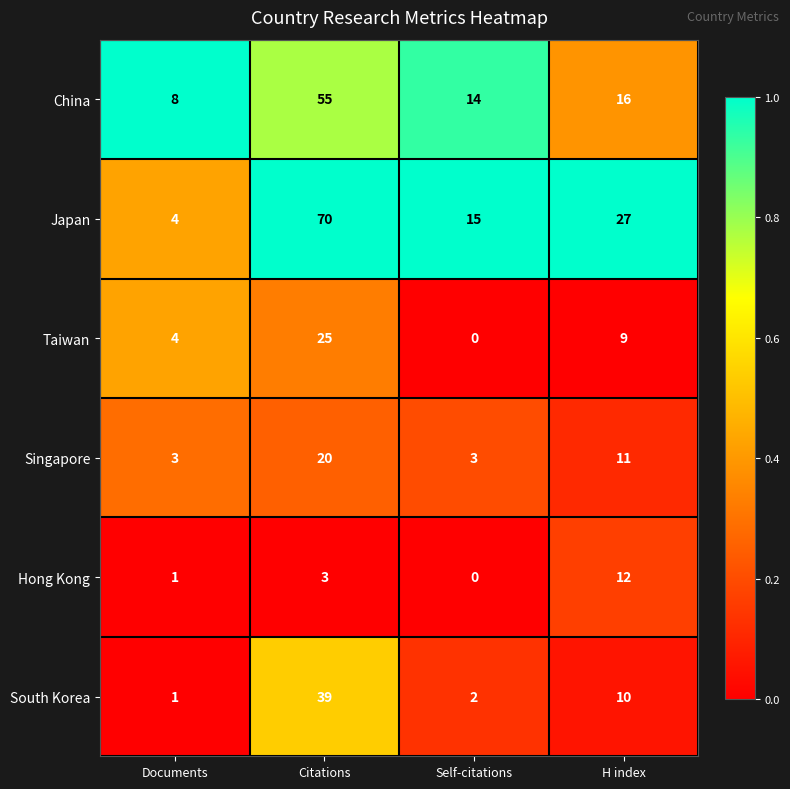

How many Singapore values are between 3 and 20?

4